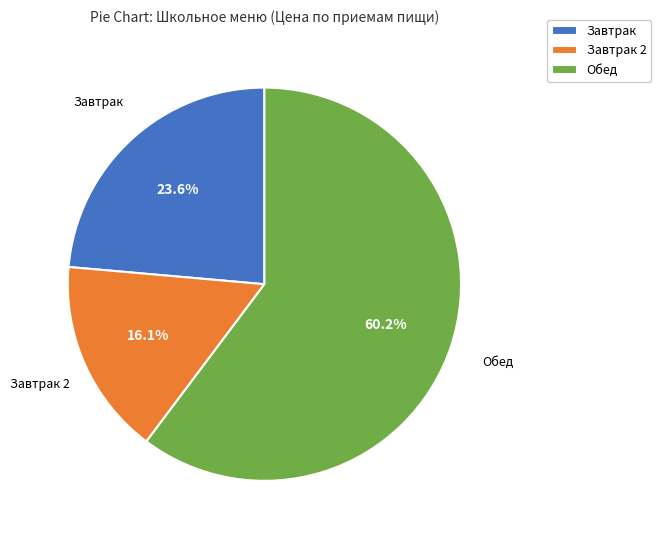

Approximately how many times larger is the value at Обед compared to Завтрак 2?

3.7